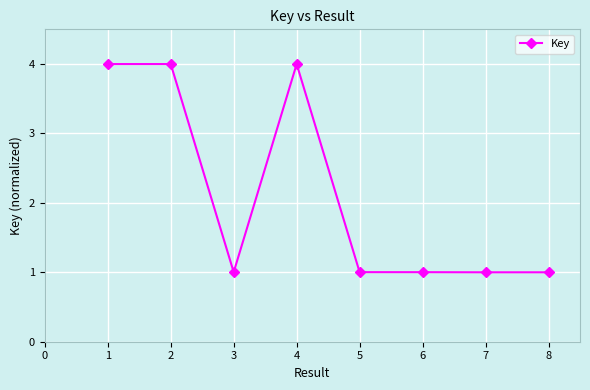

Is it true that the value at 1 is 6.1?

False